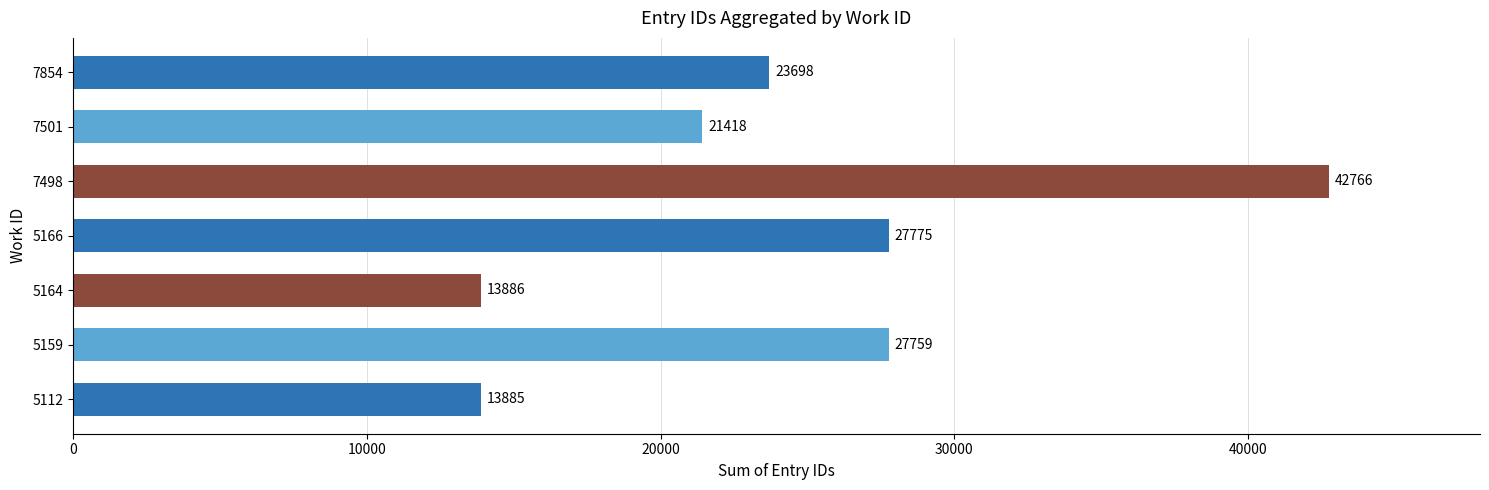

Reading bottom to top, transcribe all the data shown in this chart.

13885	27759	13886	27775	42766	21418	23698